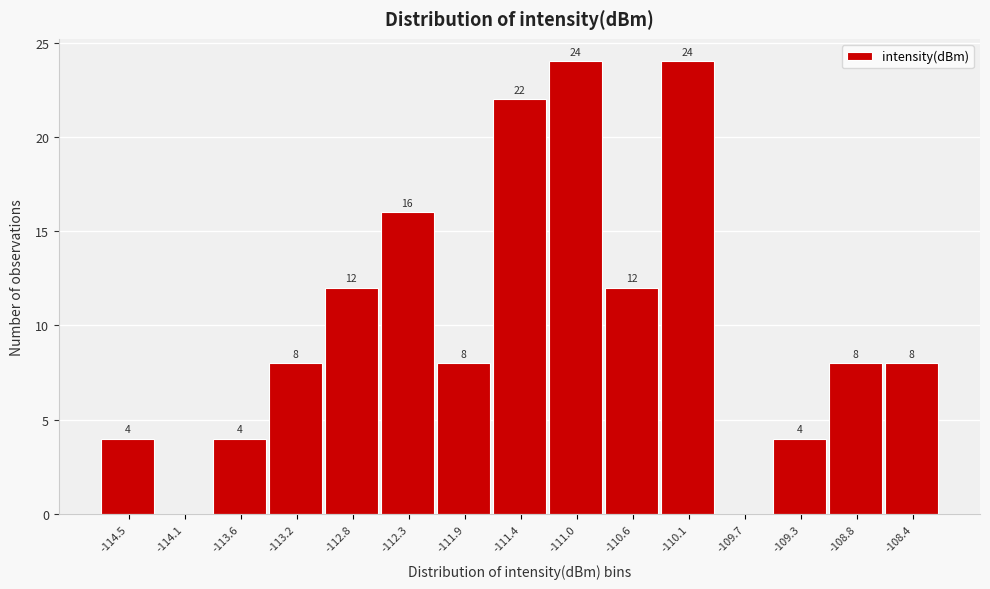

Reading right to left, what are all the values shown in this chart?

-108.4=8	-108.8=8	-109.3=4	-109.7=0	-110.1=24	-110.6=12	-111.0=24	-111.4=22	-111.9=8	-112.3=16	-112.8=12	-113.2=8	-113.6=4	-114.1=0	-114.5=4